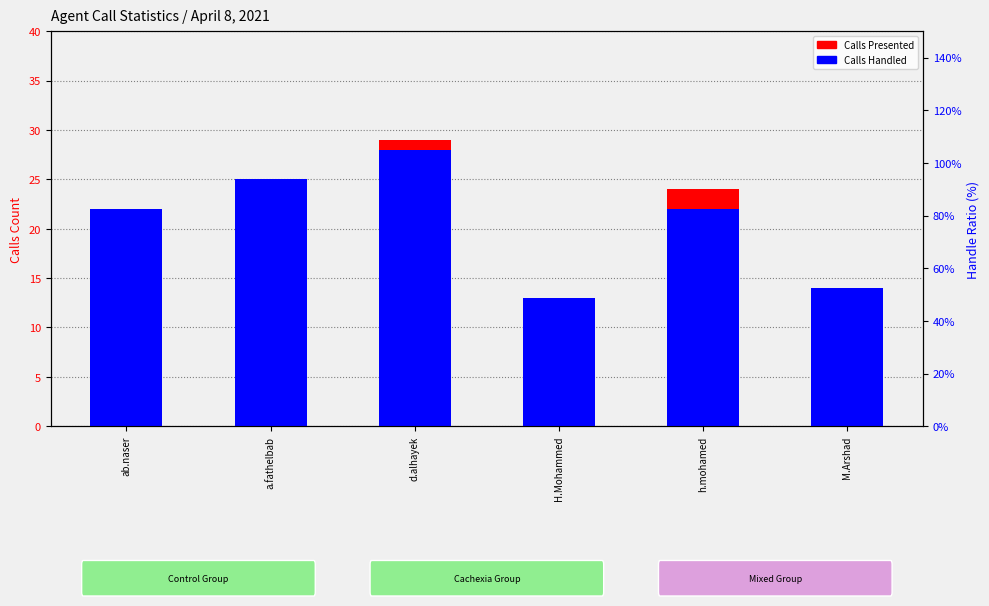

Which series changed the most between a.fathelbab and d.alhayek?

Calls Presented